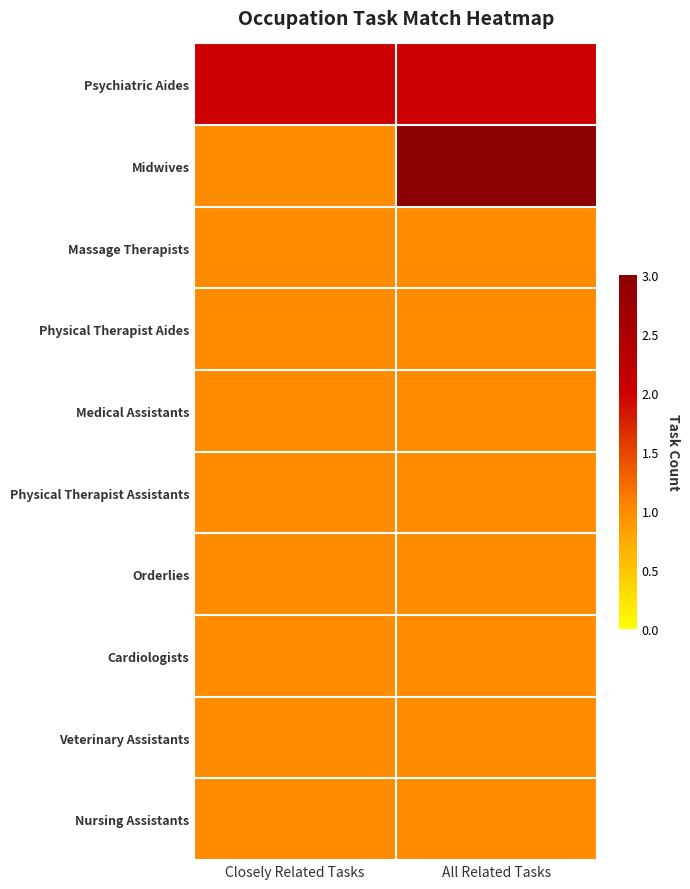

Rank the series at Closely Related Tasks from lowest to highest value.

Midwives, Massage Therapists, Physical Therapist Aides, Medical Assistants, Physical Therapist Assistants, Orderlies, Cardiologists, Veterinary Assistants, Nursing Assistants, Psychiatric Aides